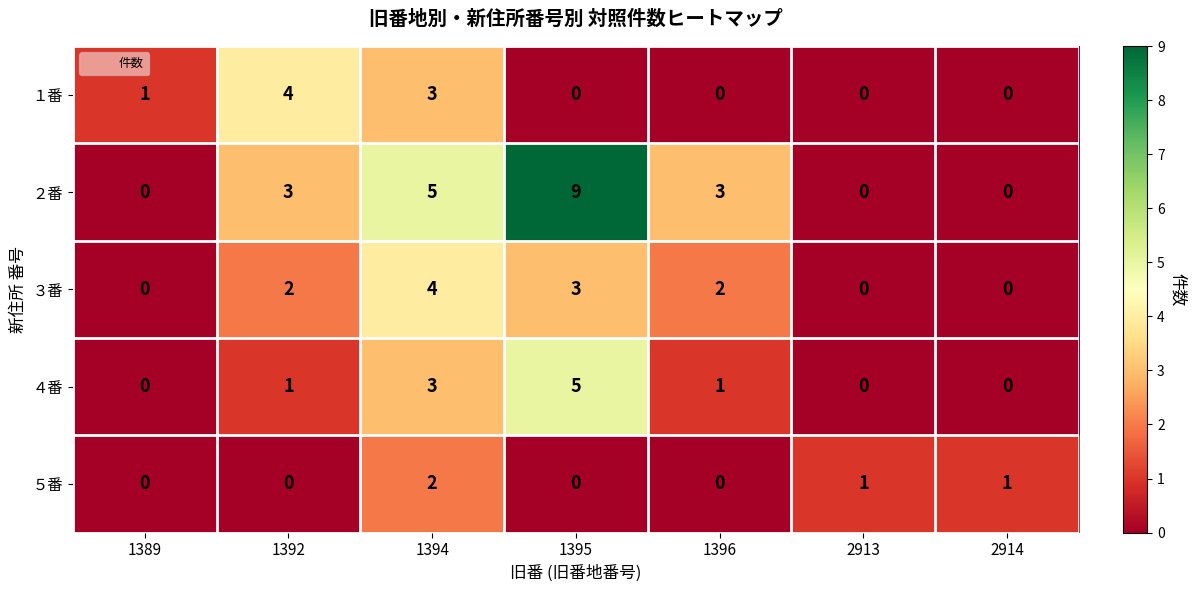

How many series are shown in this chart?

5